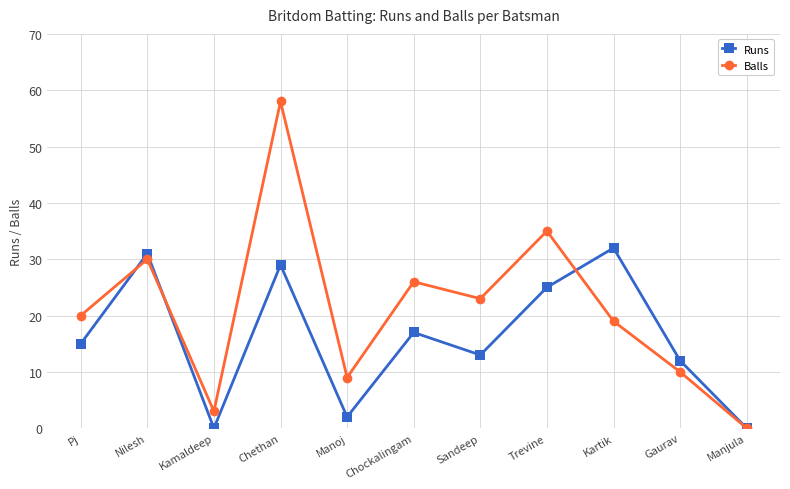

The Balls series shows 14 at Trevine. True or false?

False